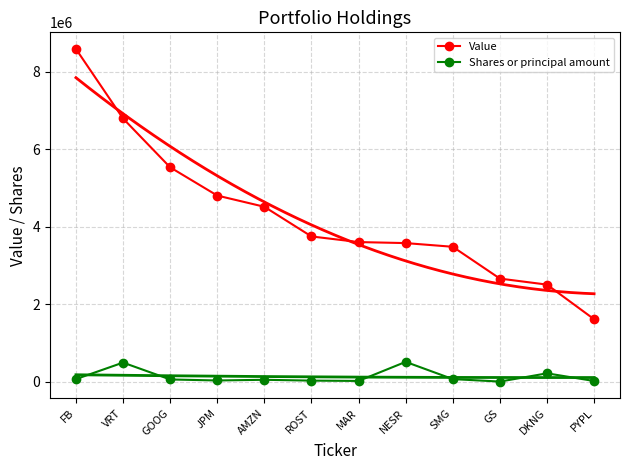

What are all the series names shown in the legend?

Value, Shares or principal amount